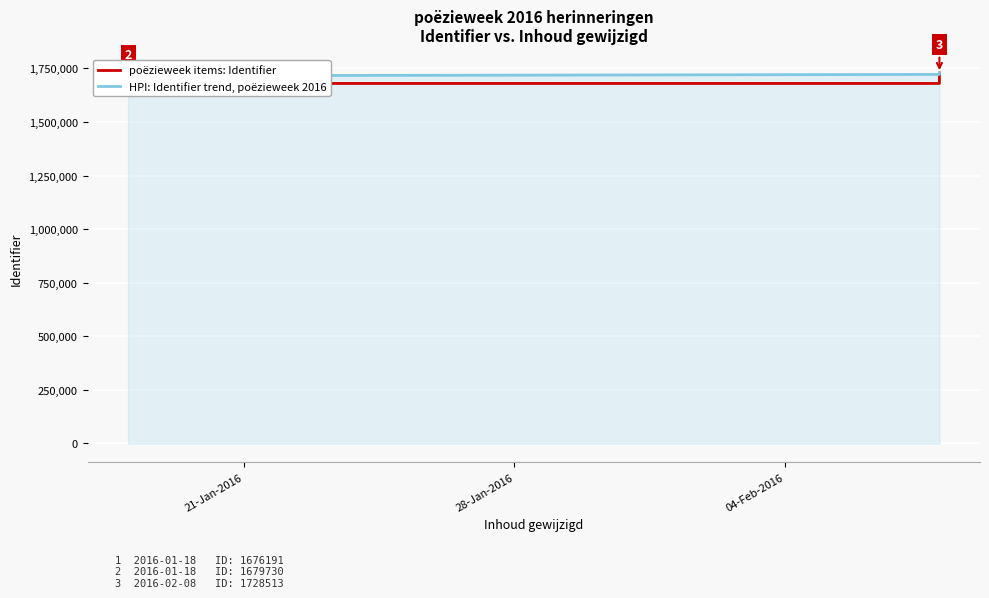

True or false: HPI: Identifier trend, poëzieweek 2016 and poëzieweek items: Identifier cross at least once.

False